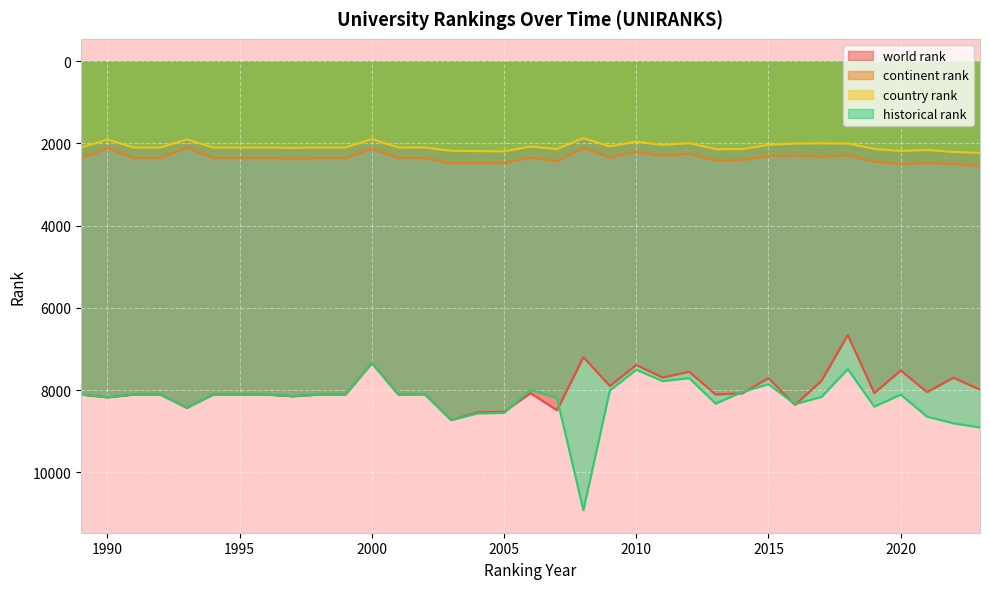

At which category does country rank reach its first local peak?

1997